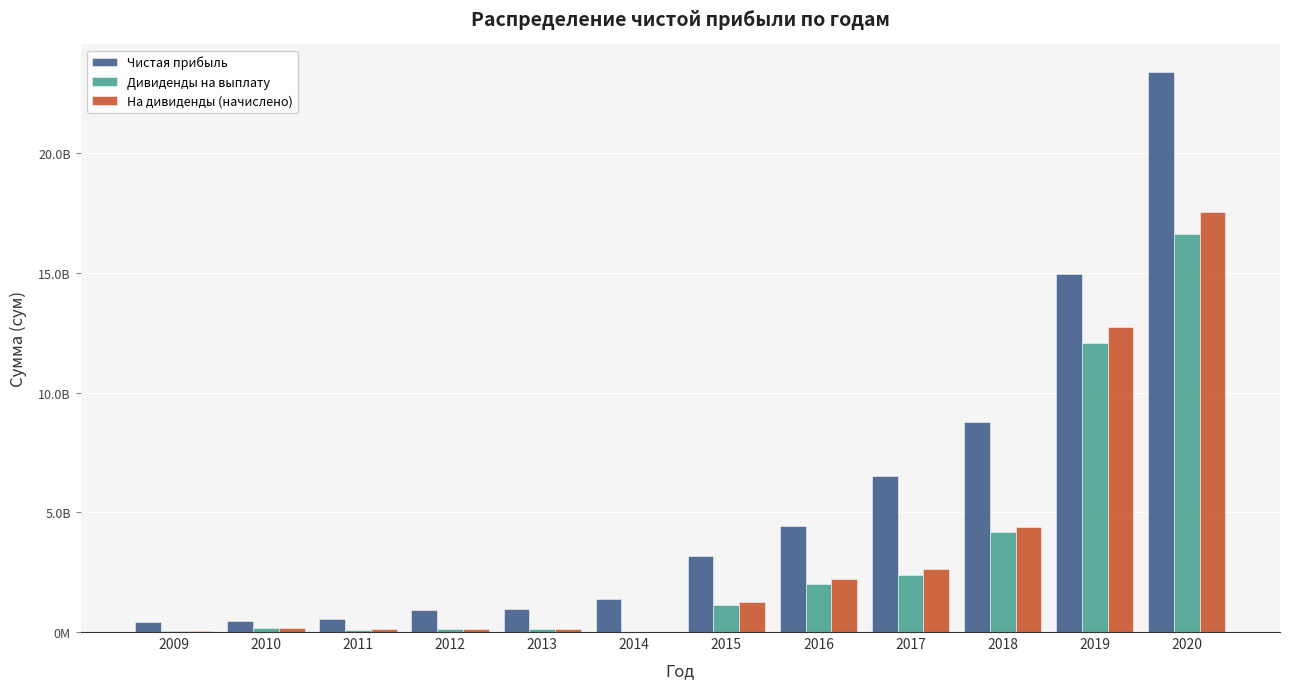

What are all the series names shown in the legend?

Чистая прибыль, Дивиденды на выплату, На дивиденды (начислено)